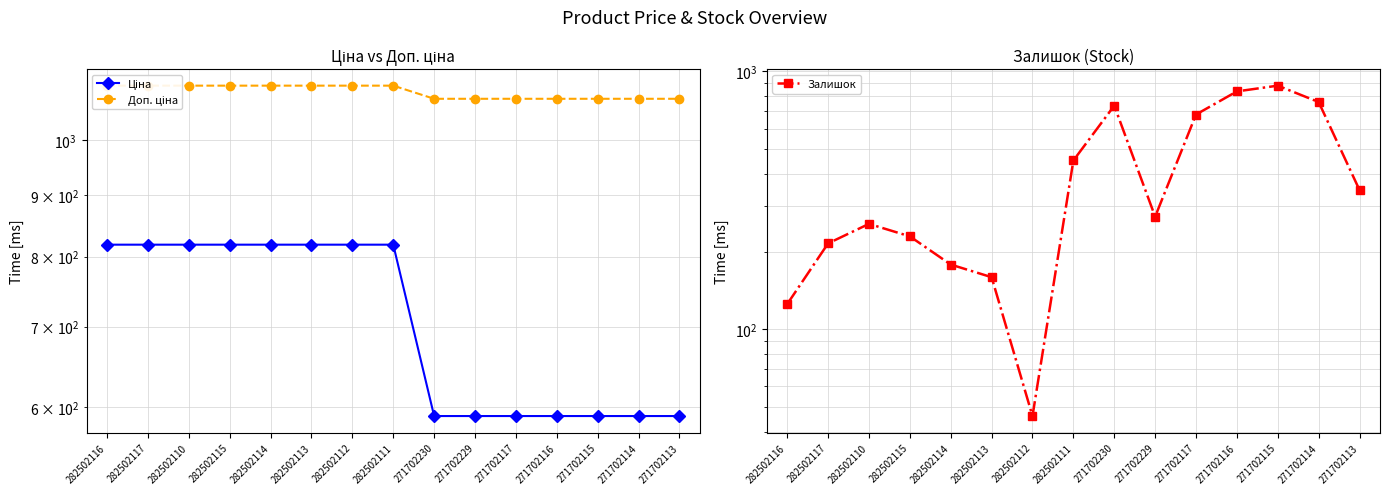

Does the chart have visible grid lines?

Yes